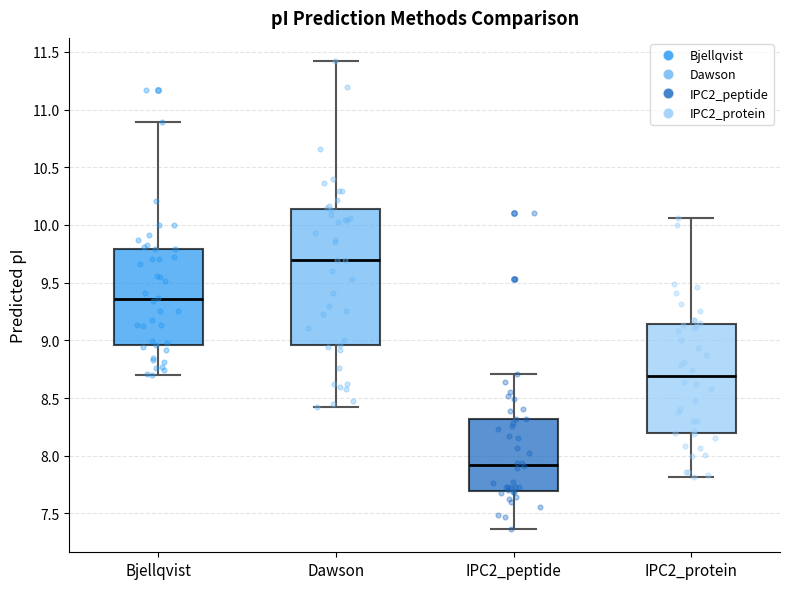

Which box is the tallest, from its lower edge to its upper edge?

Dawson